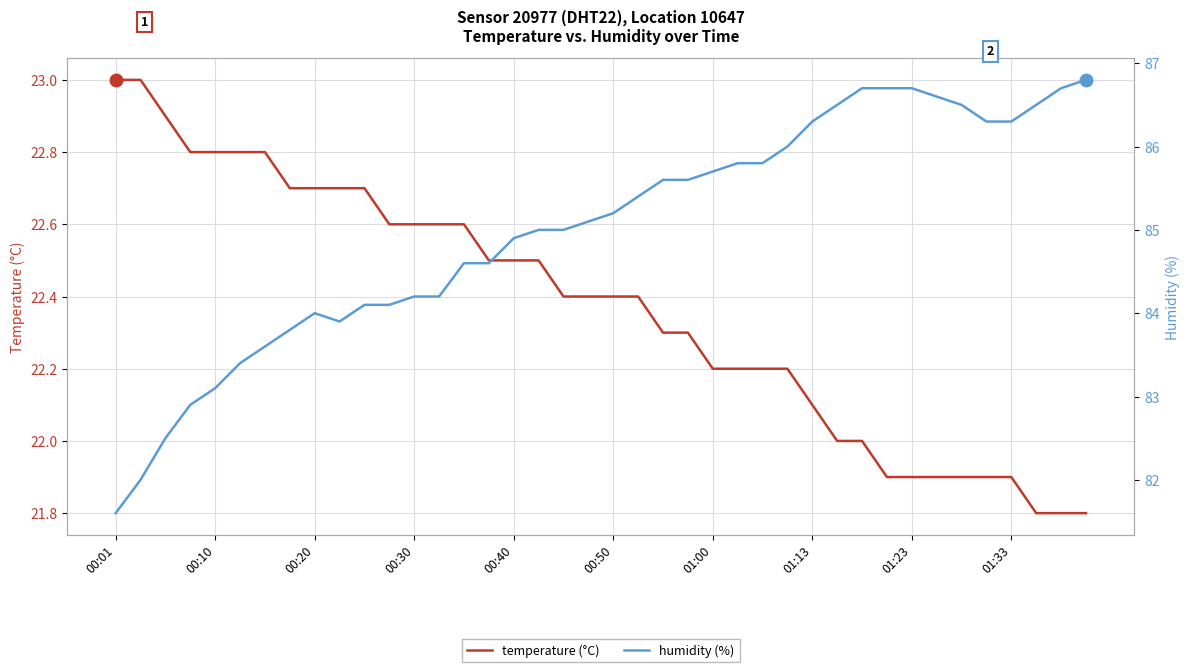

The value of temperature (°C) at 37 is 21.8. True or false?

True